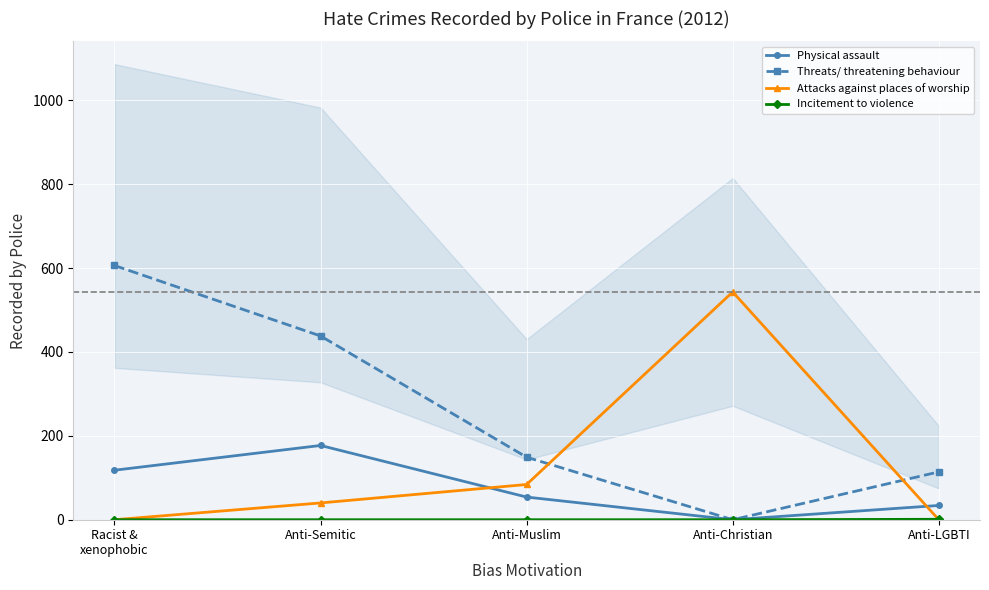

List the series in order of their peak value, lowest first.

Incitement to violence, Physical assault, Attacks against places of worship, Threats/ threatening behaviour